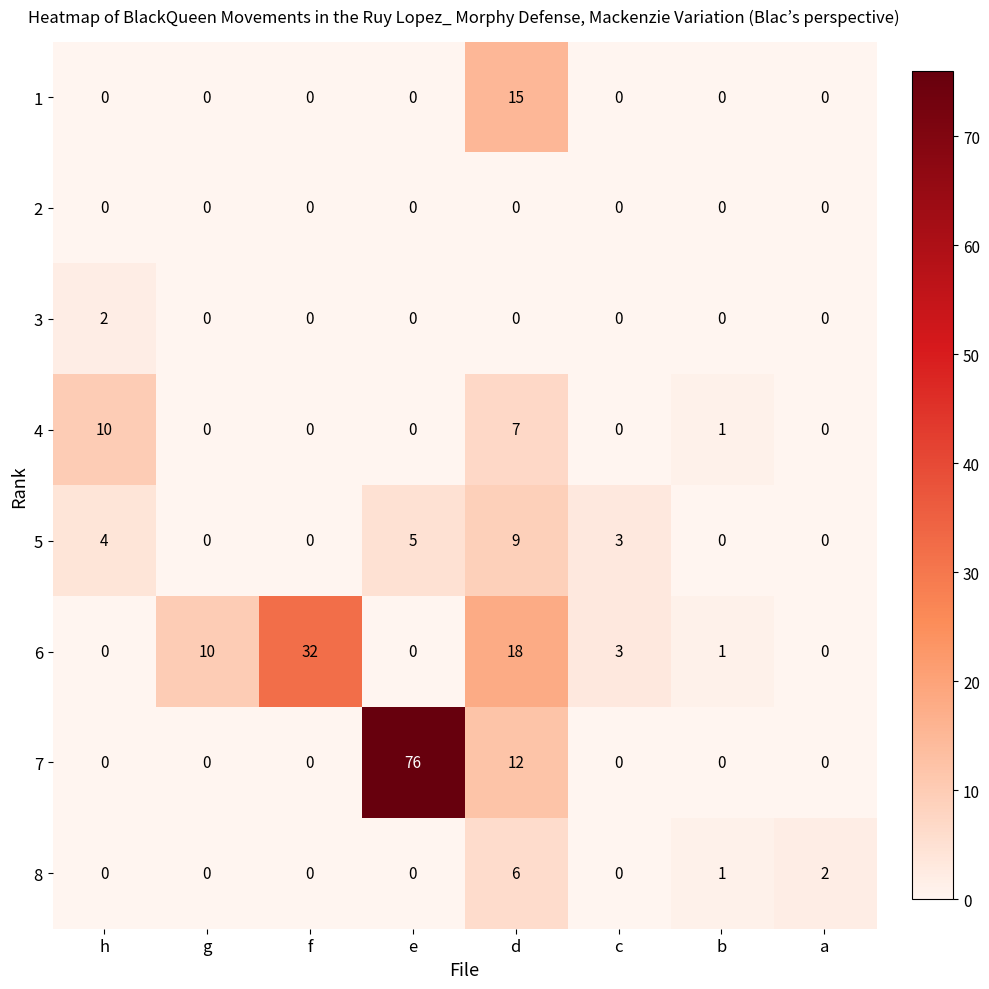

True or false: 8 has a value of 2 at a.

True